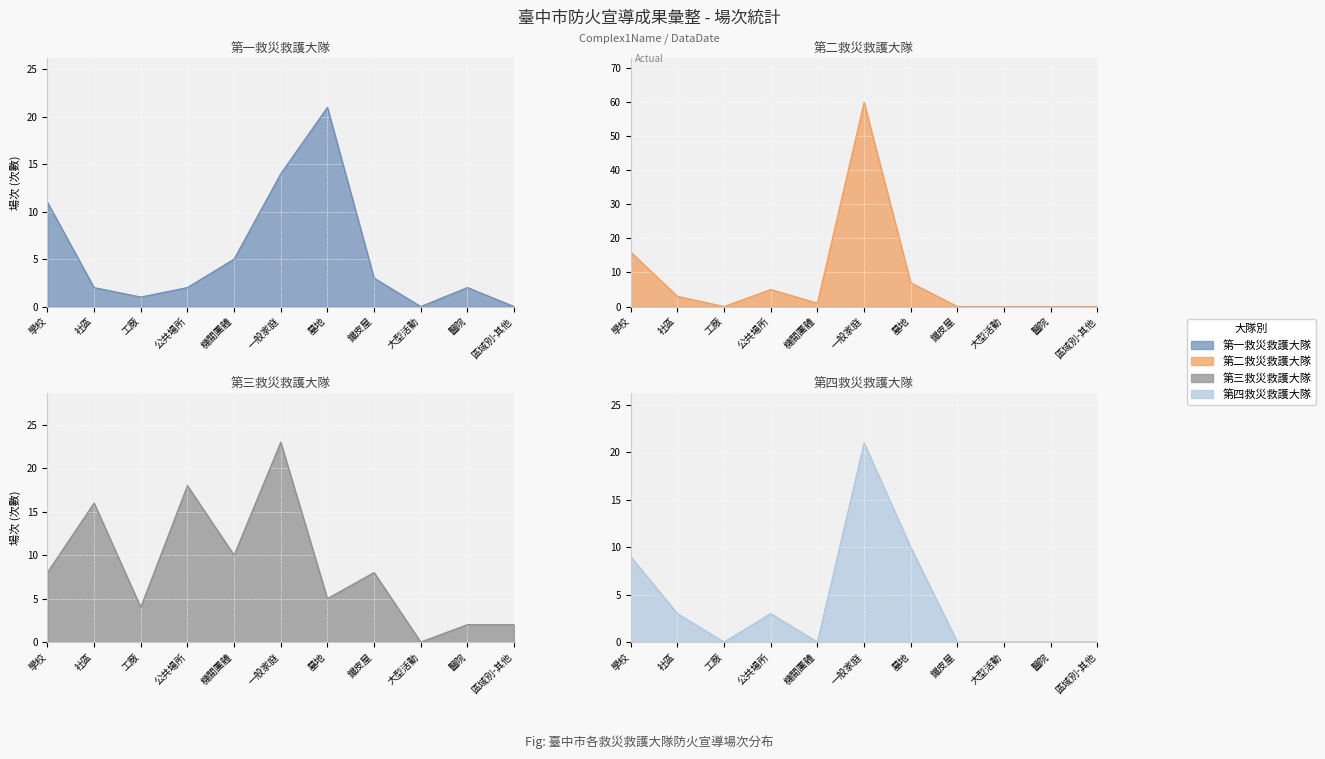

Is it true that 第四救災救護大隊 equals 0 at 醫院?

True